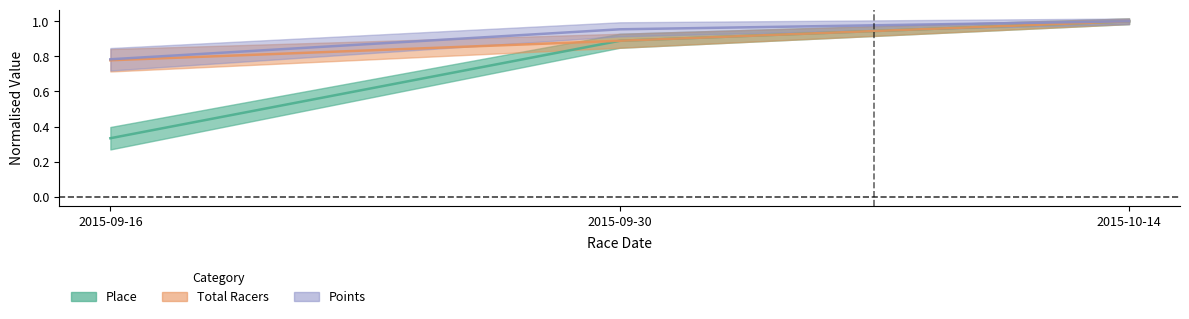

Is it true that Total Racers equals 0.8 at 2015-09-16?

True